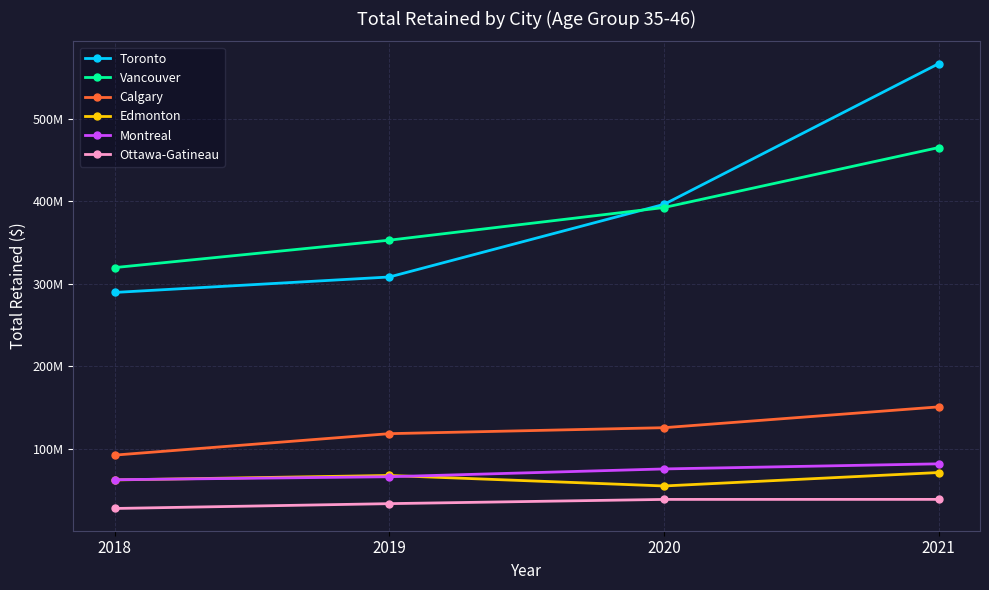

At 2021, list the series in order from largest to smallest.

Toronto, Vancouver, Calgary, Montreal, Edmonton, Ottawa-Gatineau